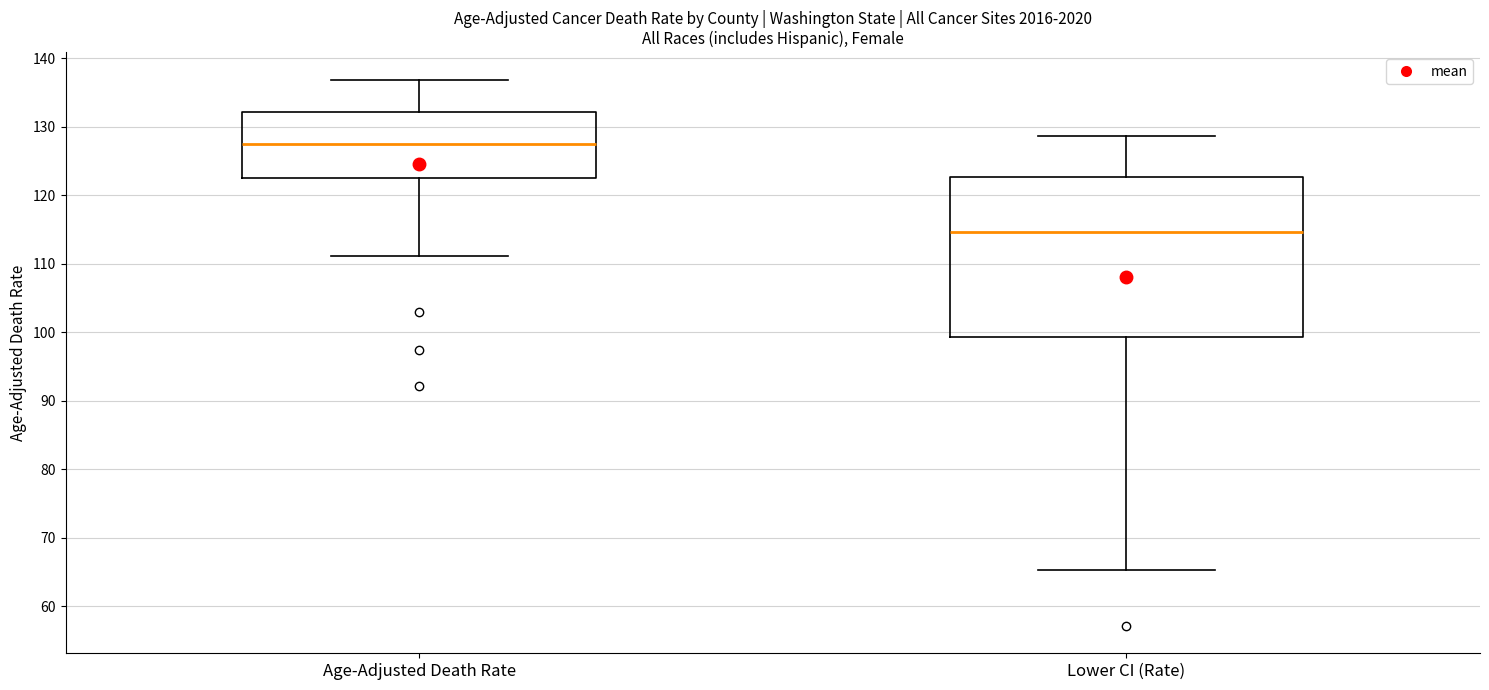

Reading left to right, transcribe this box plot: for each box, give where its median line is, the range the box spans, and where its two whiskers end, as read against the y-axis. The values are not printed on the chart, so give them approximately, as read against the axis.

Age-Adjusted Death Rate: median 128, box 122 to 132, whiskers 111 to 137
Lower CI (Rate): median 115, box 99 to 123, whiskers 65 to 129